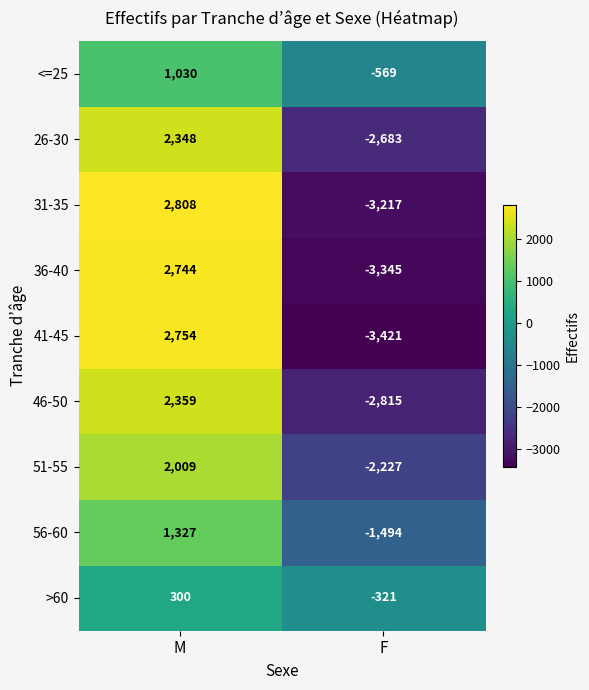

Between M and F, which series saw the biggest shift?

41-45